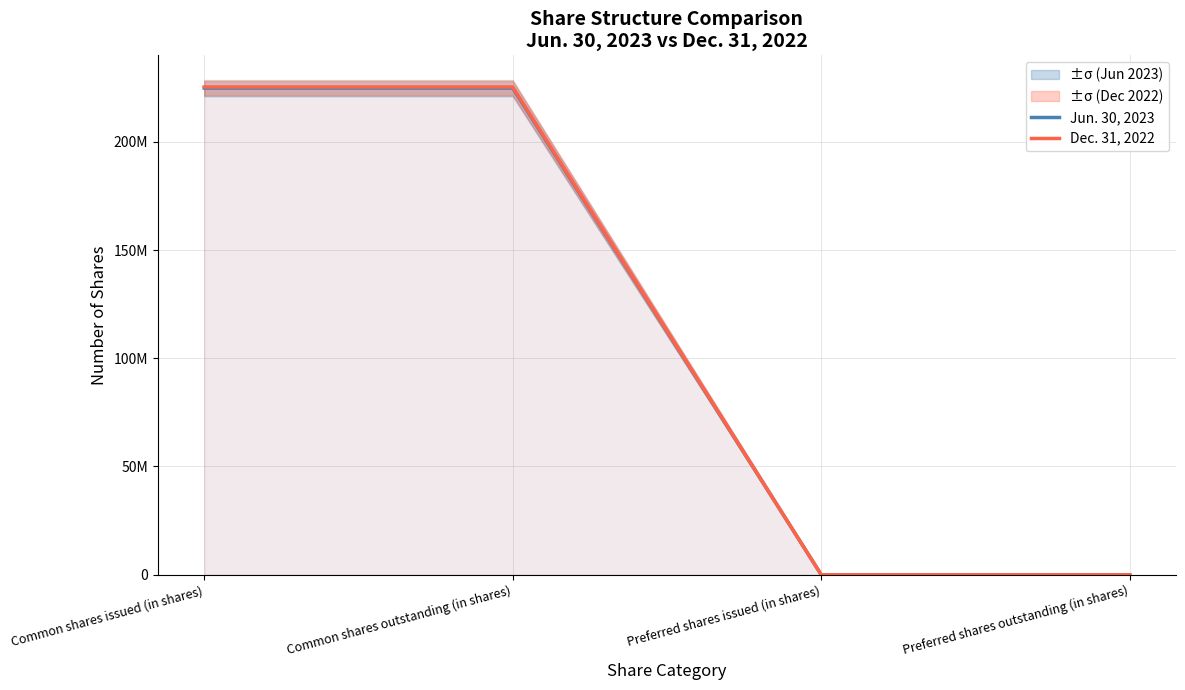

Between Common shares issued (in shares) and Preferred shares issued (in shares), which is larger?

Common shares issued (in shares)